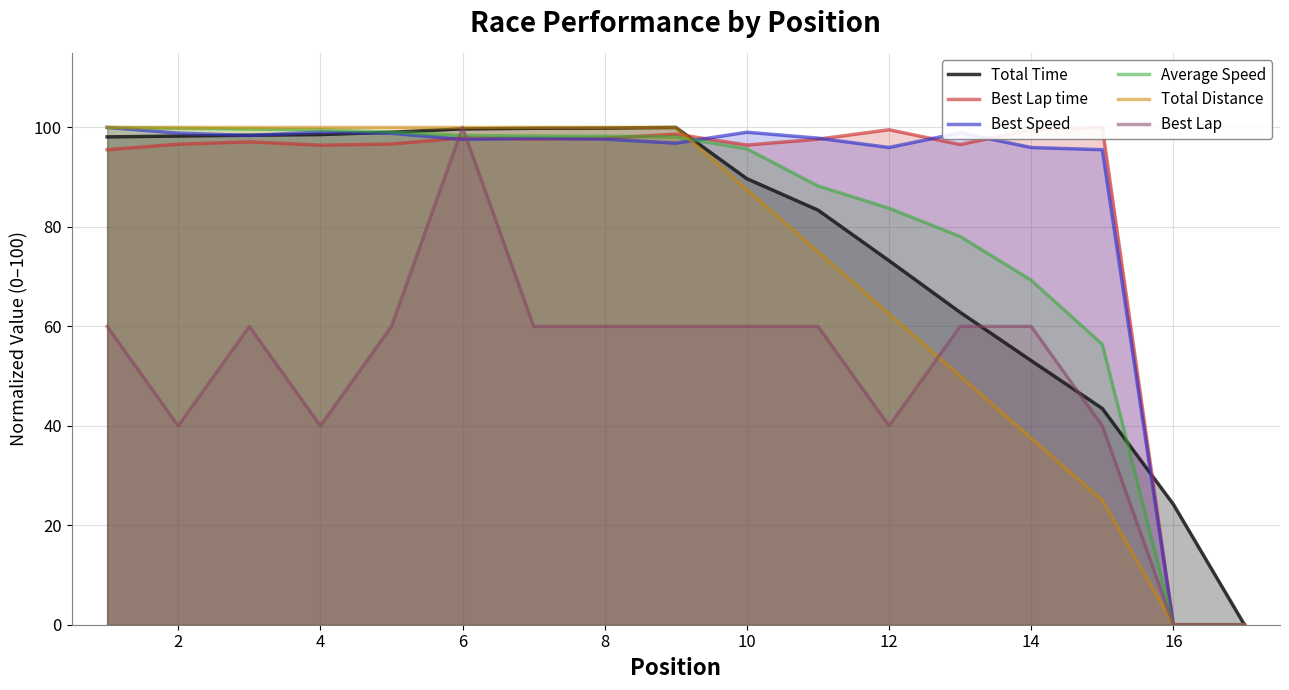

Which category has the highest value in the Best Lap series?

6